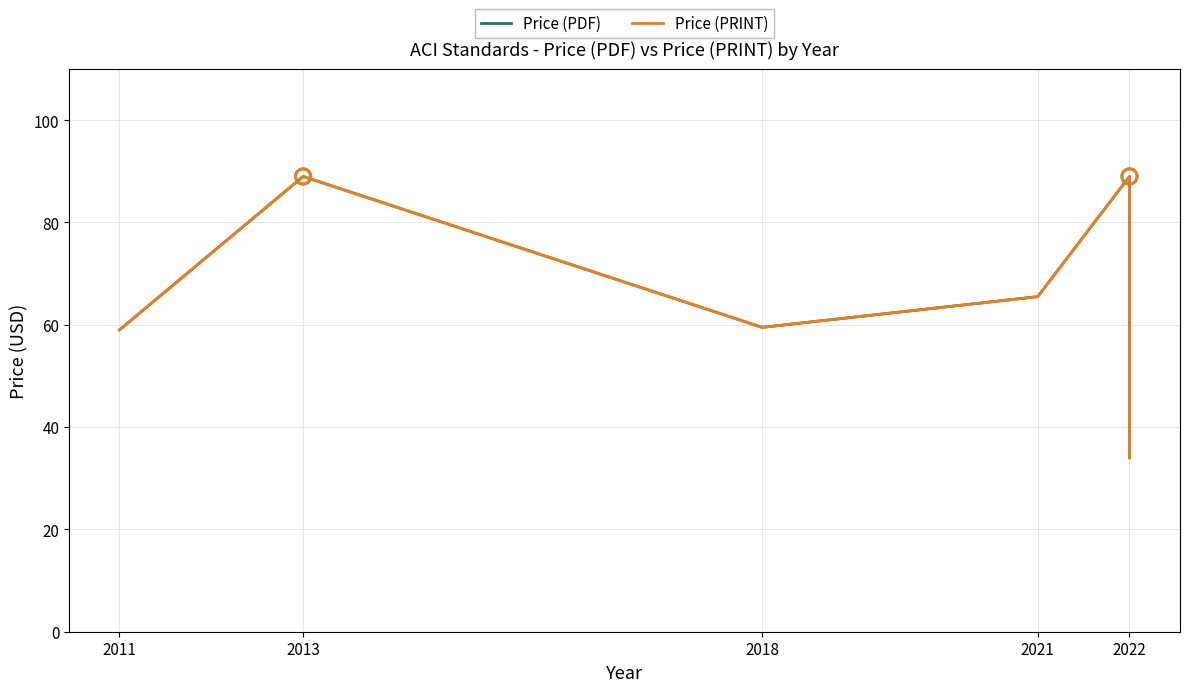

What are all the series names shown in the legend?

Price (PDF), Price (PRINT)